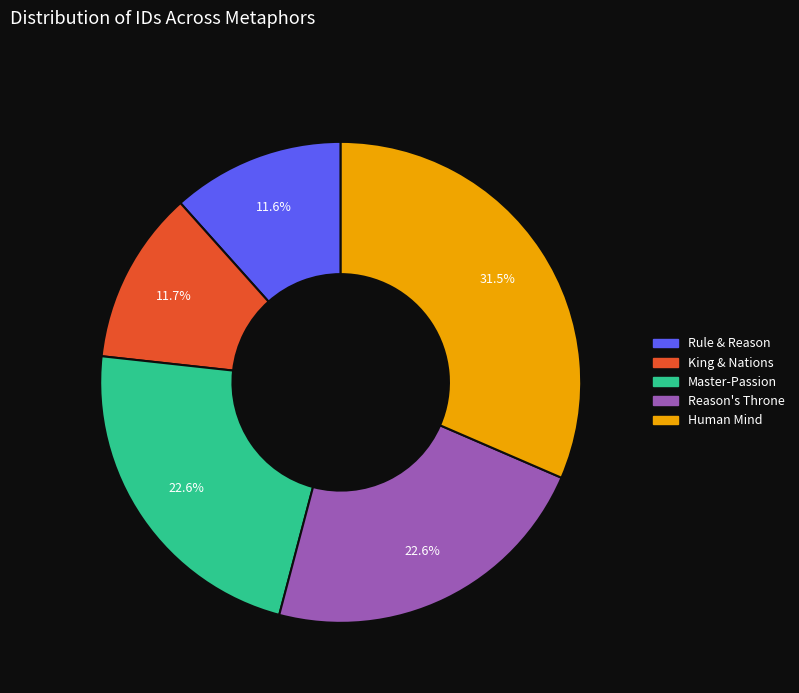

Does any single category account for the majority?

No